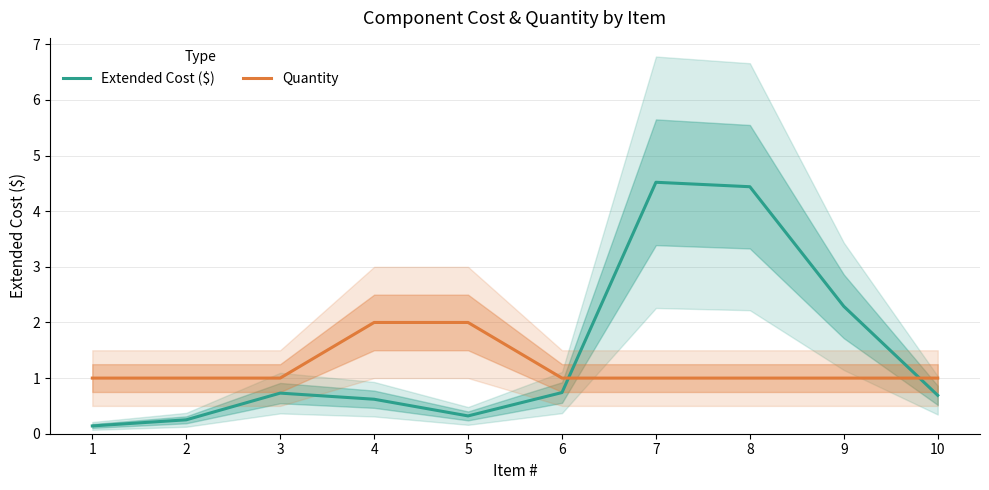

At which category is the sum across all series the highest?

7